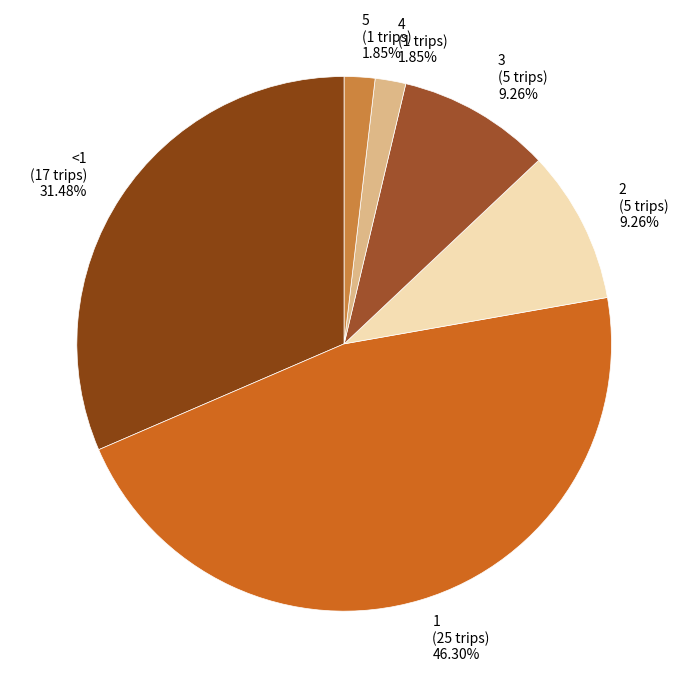

Does 1 account for over 50% of the chart?

No